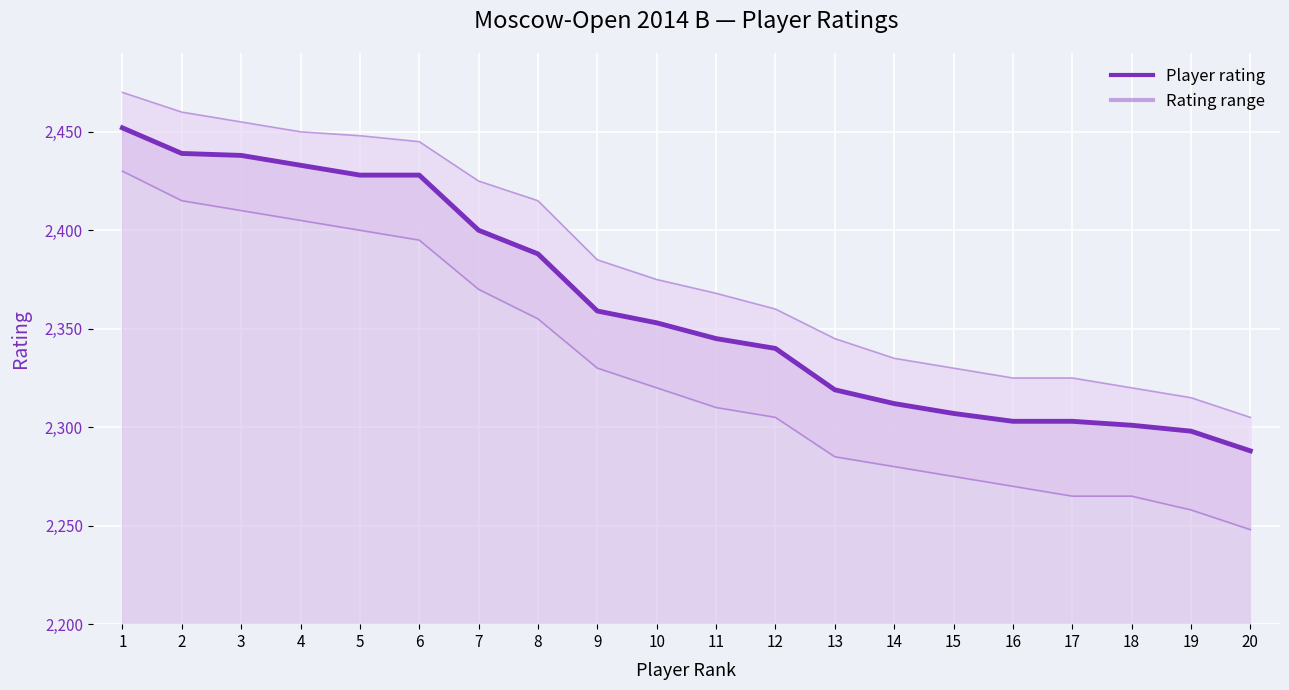

At which label is Player rating closest to 2370?

9